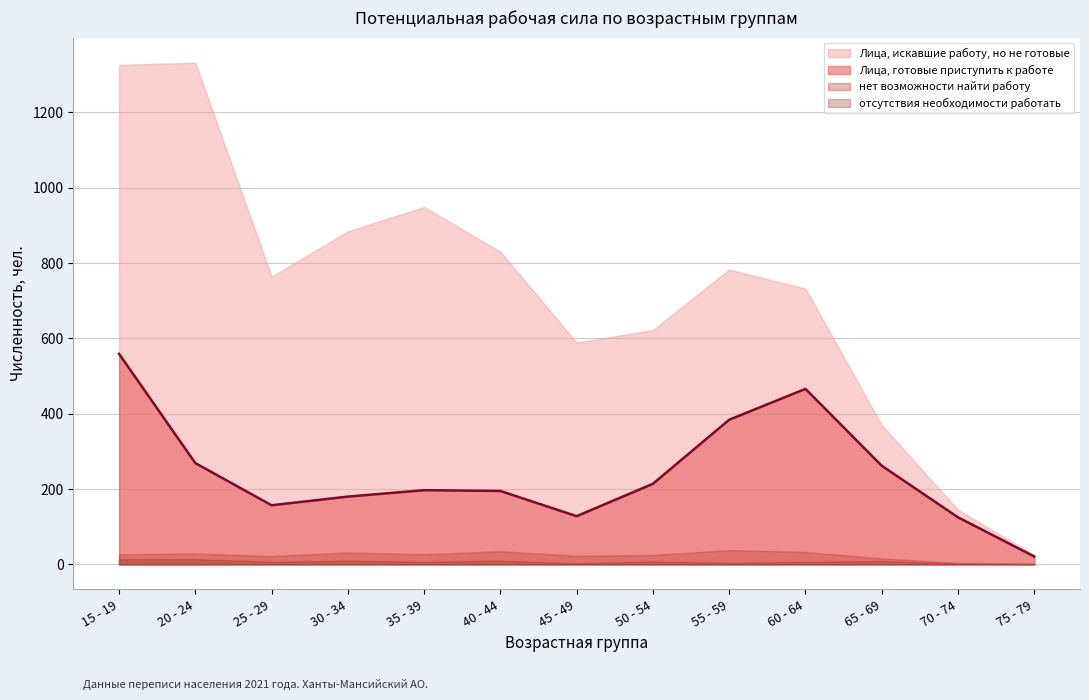

Which label corresponds to the smallest value in the chart?

75 - 79